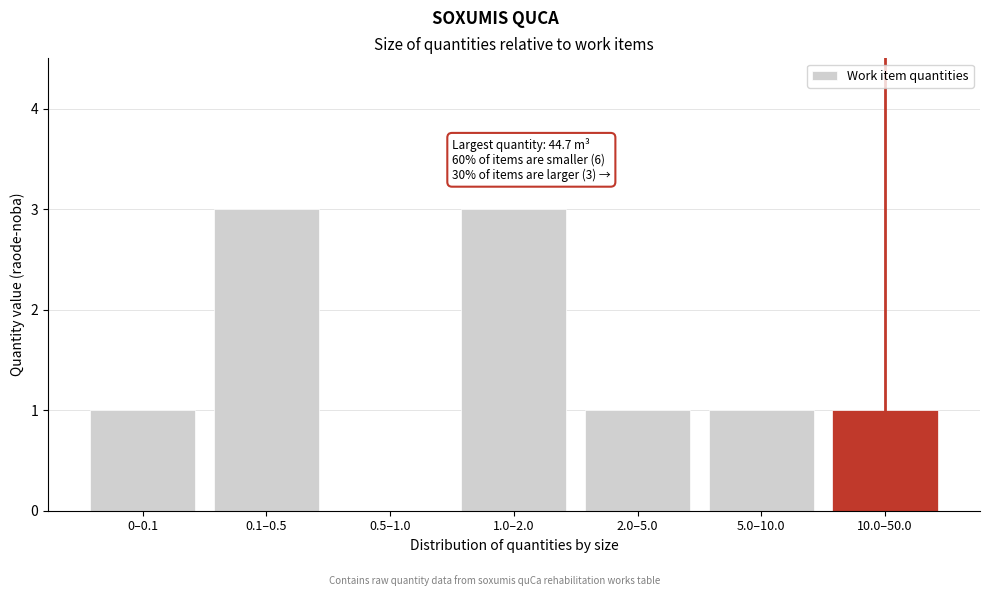

Reading right to left, what are all the values shown in this chart?

10.0–50.0=1	5.0–10.0=1	2.0–5.0=1	1.0–2.0=3	0.5–1.0=0	0.1–0.5=3	0–0.1=1